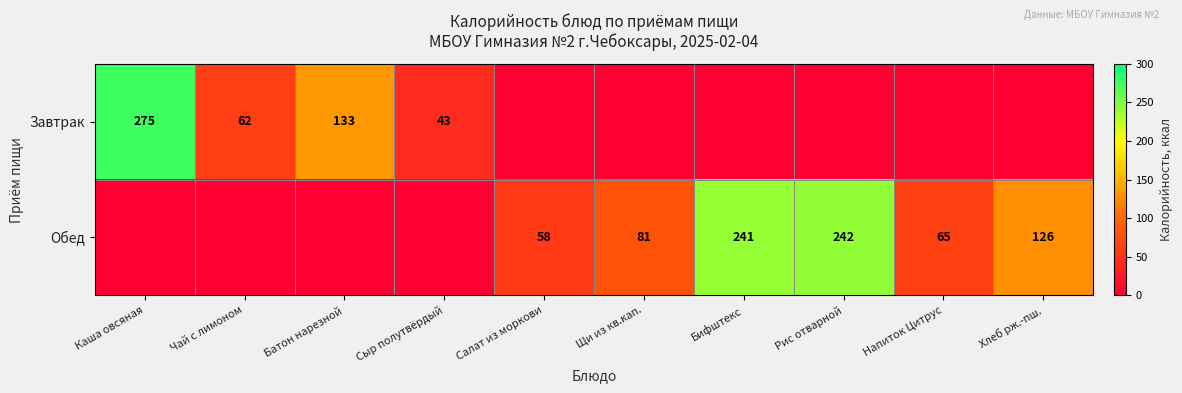

The value of Обед at Напиток Цитрус is 65. True or false?

True